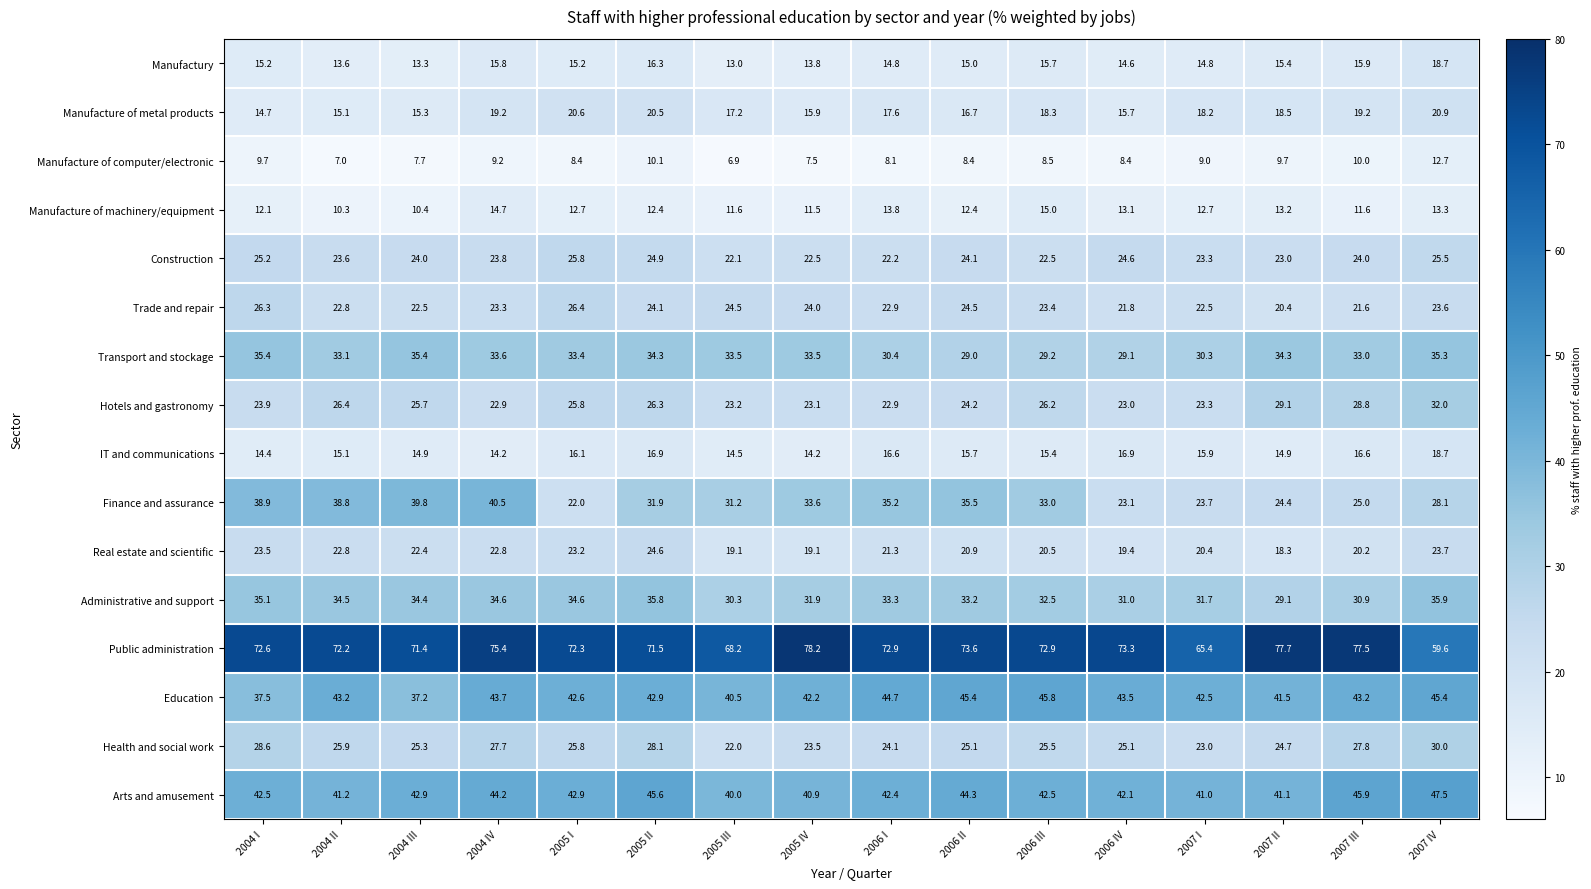

How many distinct data groups are displayed?

16